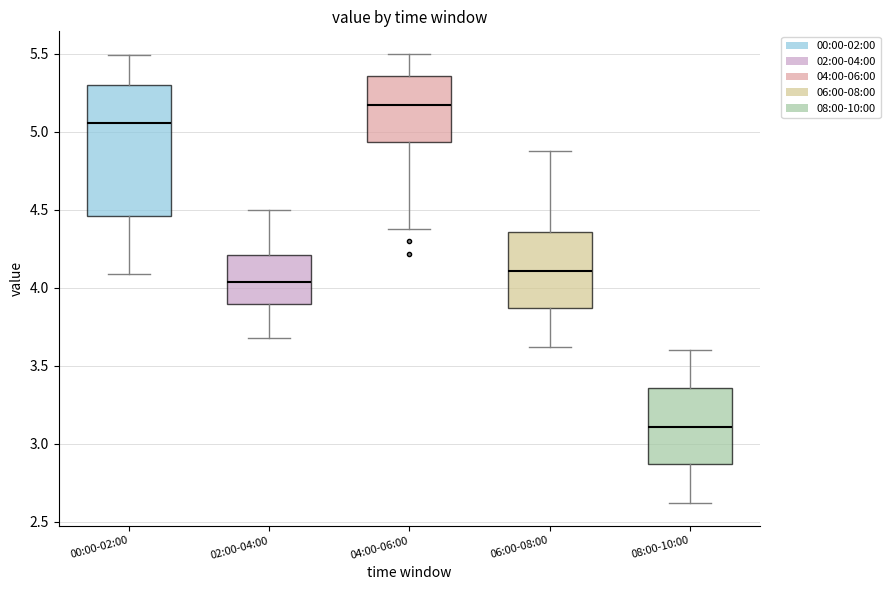

Reading left to right, read every box against the y-axis: the position of its median line, the range the box covers, and the ends of its whiskers. The values are not printed on the chart, so give them approximately, as read against the axis.

00:00-02:00: median 5.05, box 4.45 to 5.30, whiskers 4.10 to 5.50
02:00-04:00: median 4.05, box 3.90 to 4.20, whiskers 3.70 to 4.50
04:00-06:00: median 5.20, box 4.95 to 5.35, whiskers 4.40 to 5.50
06:00-08:00: median 4.10, box 3.85 to 4.35, whiskers 3.60 to 4.90
08:00-10:00: median 3.10, box 2.85 to 3.35, whiskers 2.60 to 3.60